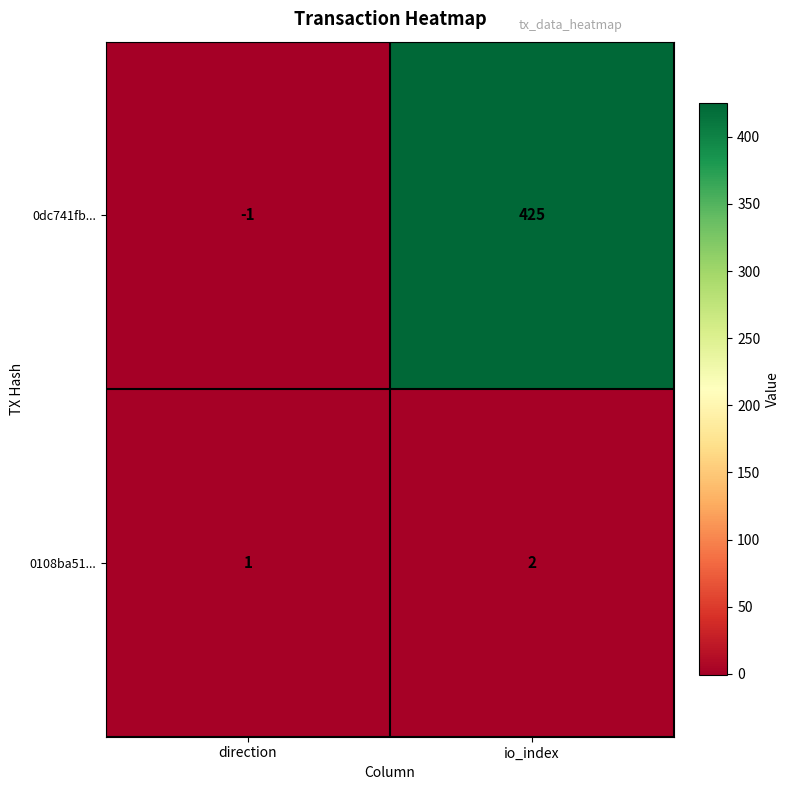

List the series in order of their overall mean, lowest first.

0108ba51..., 0dc741fb...